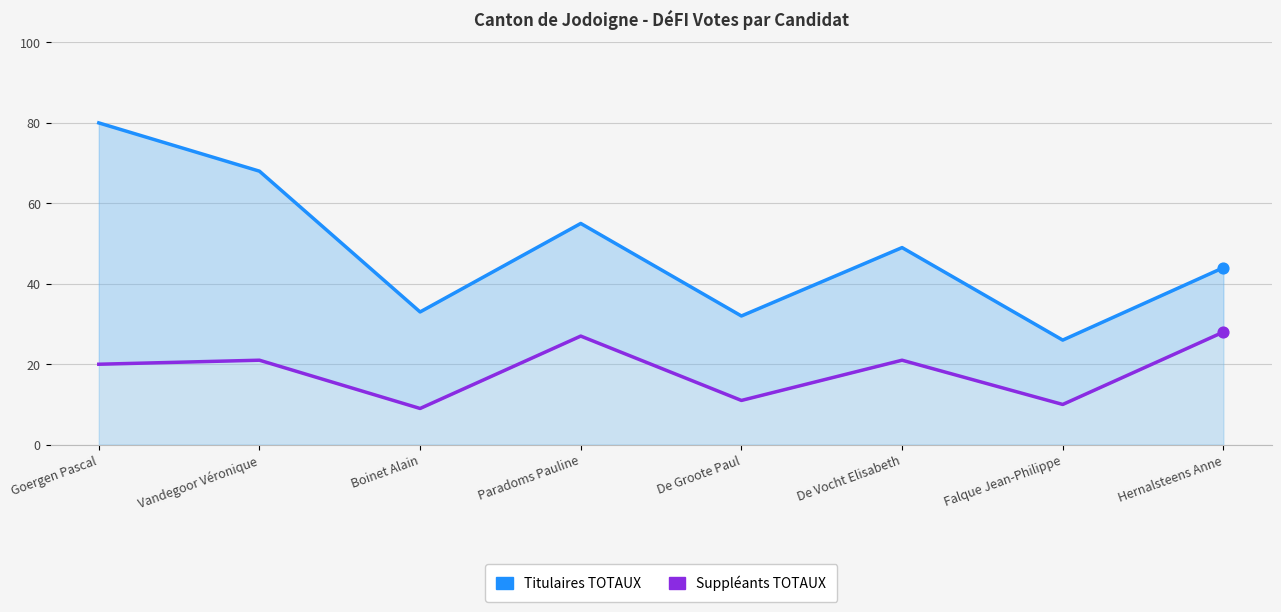

At how many categories does at least one series exceed 26?

7